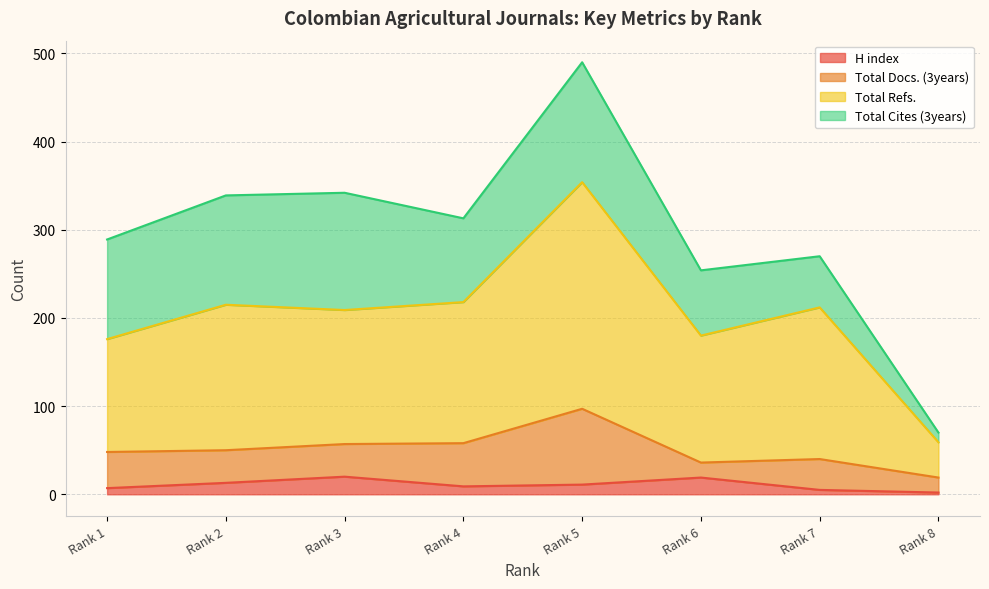

What is the maximum value for Total Refs.?

354